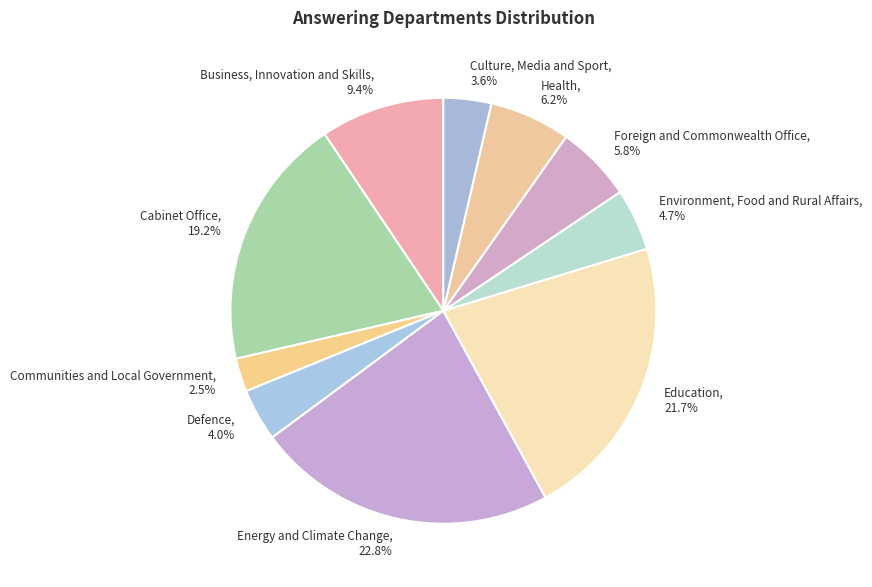

How many slices are in this pie chart?

10